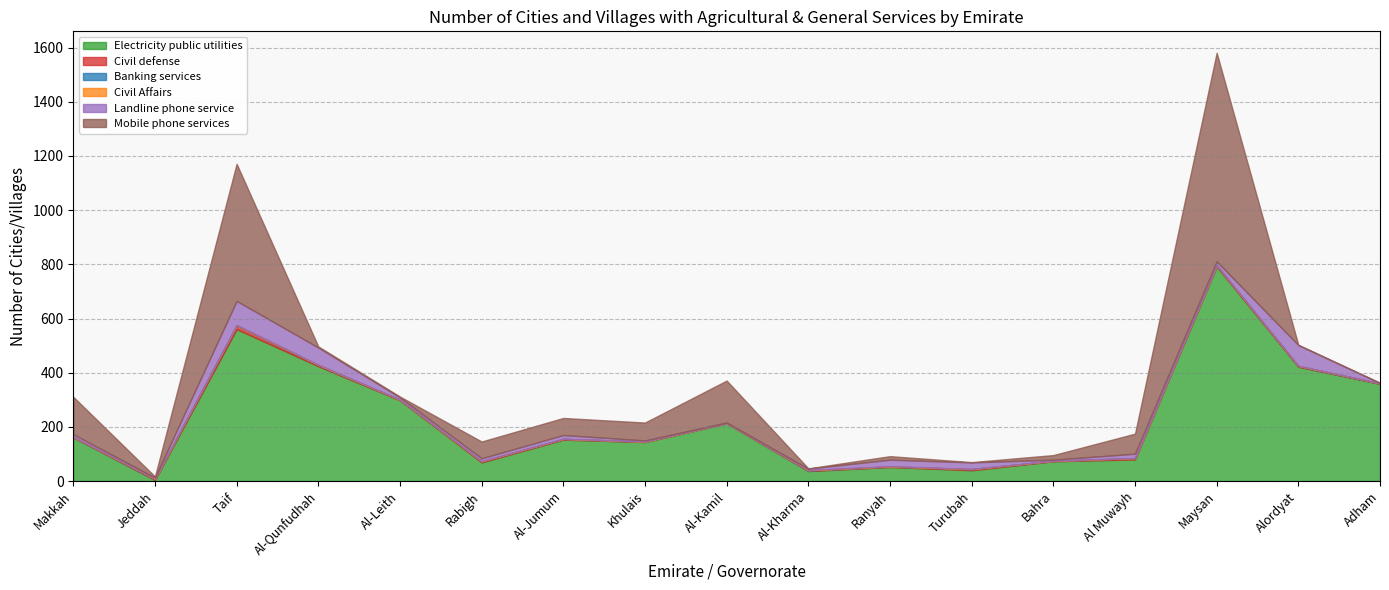

At which label does Landline phone service reach its minimum?

Adham